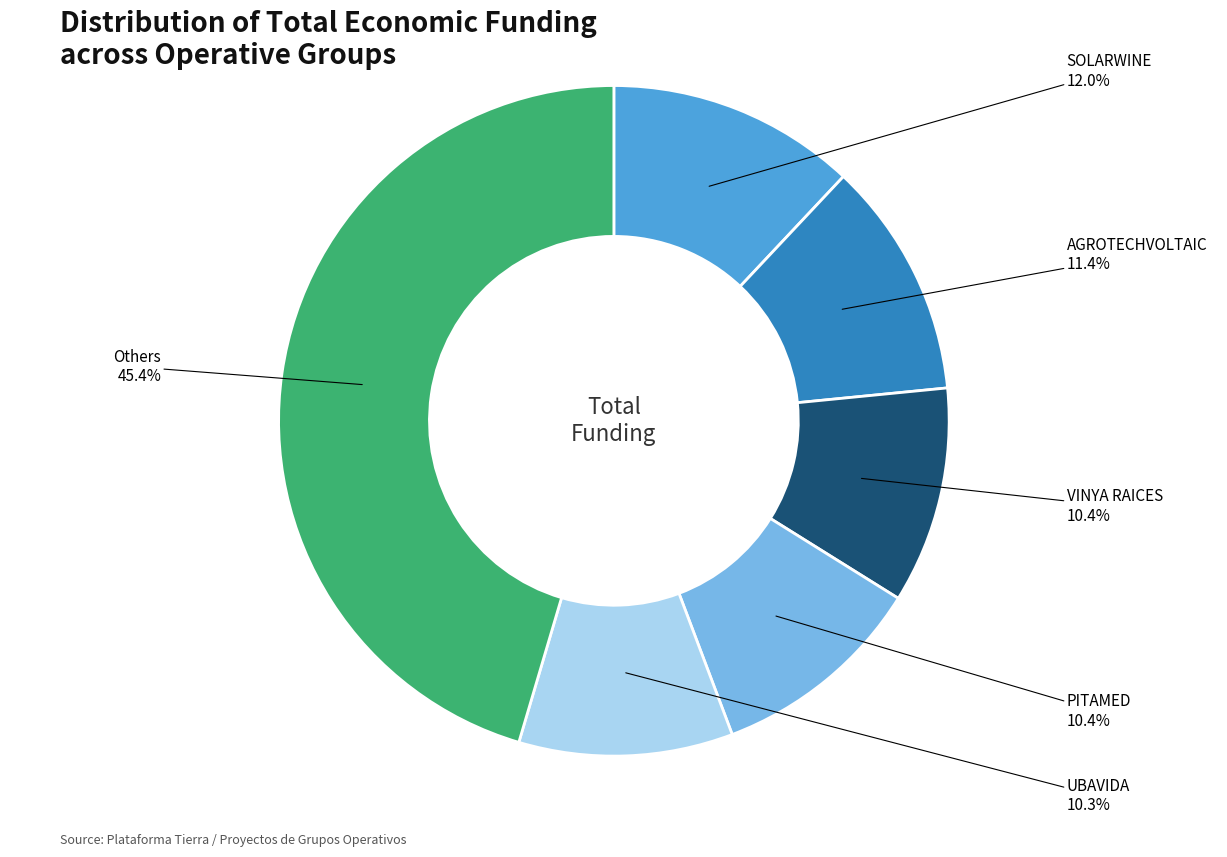

Is there a majority slice in this chart?

No